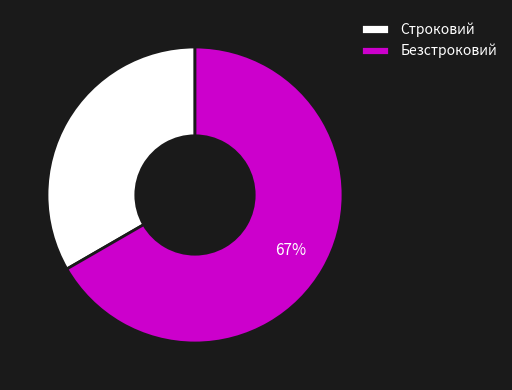

Combined, do Строковий and Безстроковий account for over 50%?

Yes